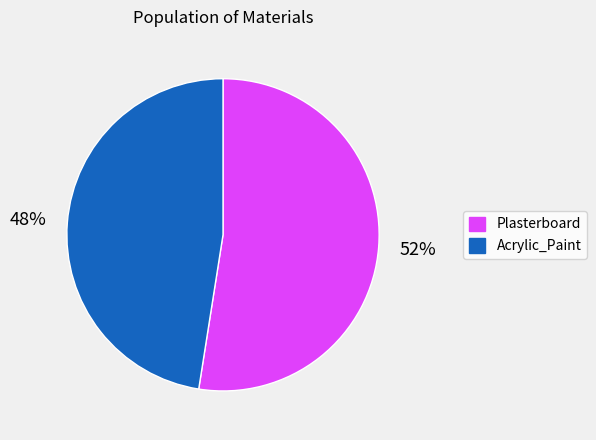

Do Acrylic_Paint and Plasterboard together represent more than half of the pie?

Yes